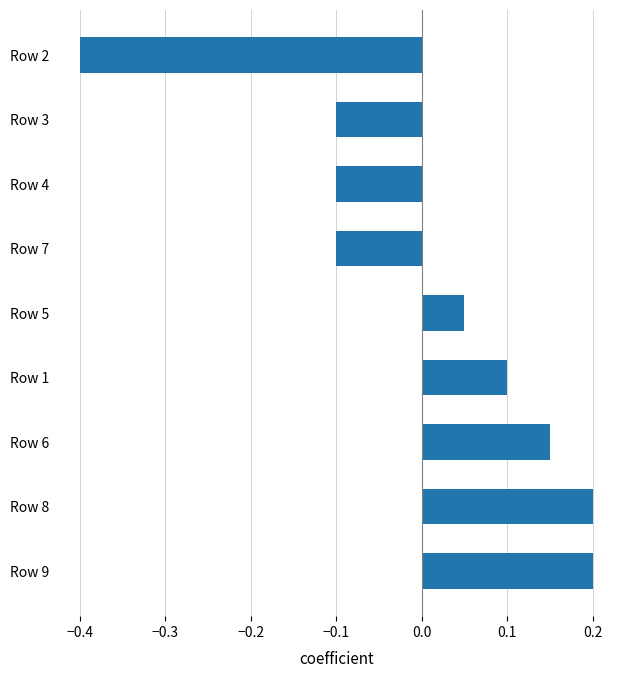

Between Row 6 and Row 4, which is larger?

Row 6